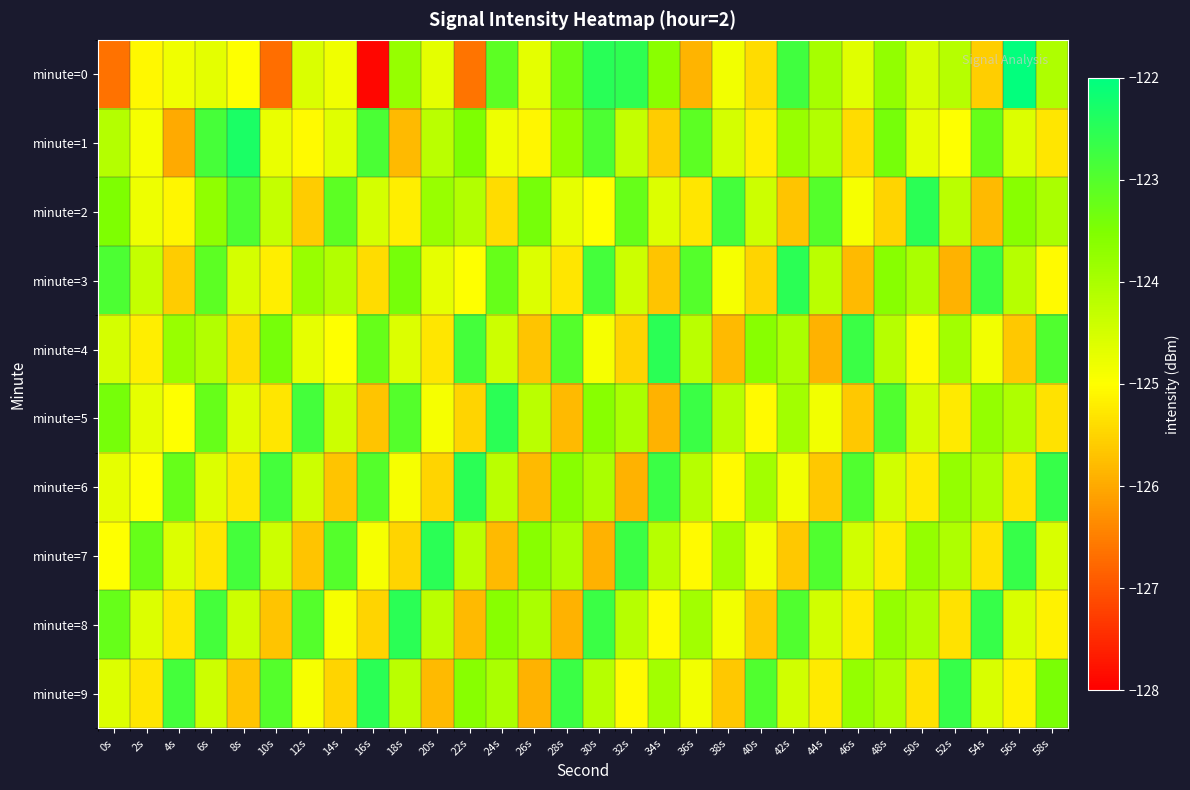

List the series in order of their peak value, lowest first.

minute=2, minute=3, minute=4, minute=5, minute=6, minute=7, minute=8, minute=9, minute=1, minute=0